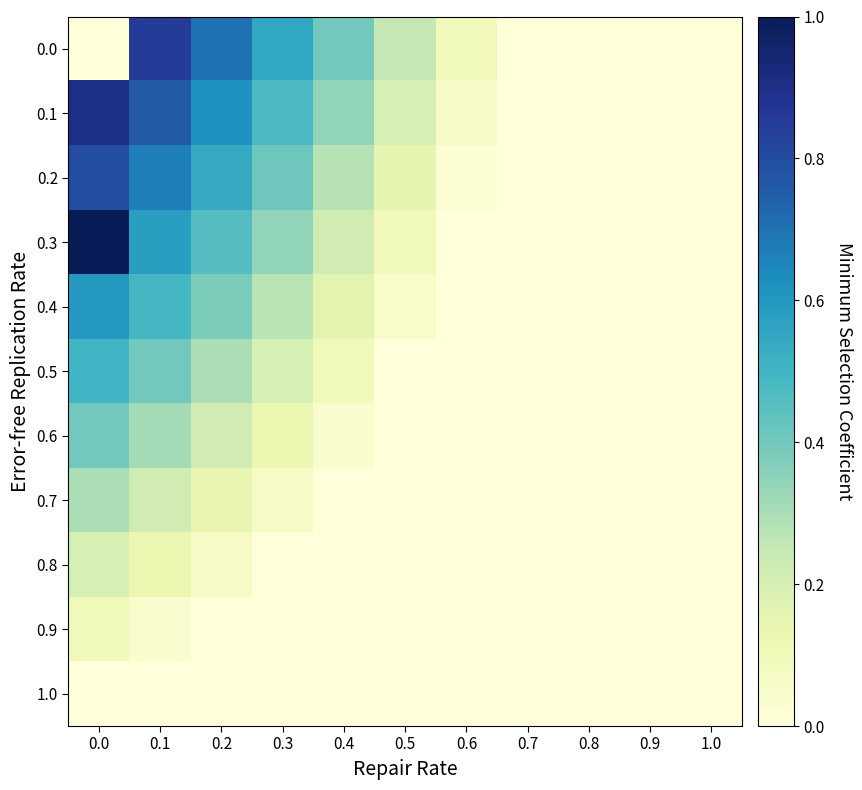

Reading right to left, list all the values displayed in this chart.

0.0: 1.0=0.0	0.9=0.0	0.8=0.0	0.7=0.0	0.6=0.1	0.5=0.2	0.4=0.4	0.3=0.6	0.2=0.7	0.1=0.8	0.0=0.0
0.1: 1.0=0.0	0.9=0.0	0.8=0.0	0.7=0.0	0.6=0.1	0.5=0.2	0.4=0.3	0.3=0.5	0.2=0.6	0.1=0.8	0.0=0.9
0.2: 1.0=0.0	0.9=0.0	0.8=0.0	0.7=0.0	0.6=0.0	0.5=0.1	0.4=0.3	0.3=0.4	0.2=0.5	0.1=0.7	0.0=0.8
0.3: 1.0=0.0	0.9=0.0	0.8=0.0	0.7=0.0	0.6=0.0	0.5=0.1	0.4=0.2	0.3=0.3	0.2=0.5	0.1=0.6	0.0=1.0
0.4: 1.0=0.0	0.9=0.0	0.8=0.0	0.7=0.0	0.6=0.0	0.5=0.1	0.4=0.2	0.3=0.3	0.2=0.4	0.1=0.5	0.0=0.6
0.5: 1.0=0.0	0.9=0.0	0.8=0.0	0.7=0.0	0.6=0.0	0.5=0.0	0.4=0.1	0.3=0.2	0.2=0.3	0.1=0.4	0.0=0.5
0.6: 1.0=0.0	0.9=0.0	0.8=0.0	0.7=0.0	0.6=0.0	0.5=0.0	0.4=0.0	0.3=0.1	0.2=0.2	0.1=0.3	0.0=0.4
0.7: 1.0=0.0	0.9=0.0	0.8=0.0	0.7=0.0	0.6=0.0	0.5=0.0	0.4=0.0	0.3=0.1	0.2=0.1	0.1=0.2	0.0=0.3
0.8: 1.0=0.0	0.9=0.0	0.8=0.0	0.7=0.0	0.6=0.0	0.5=0.0	0.4=0.0	0.3=0.0	0.2=0.1	0.1=0.1	0.0=0.2
0.9: 1.0=0.0	0.9=0.0	0.8=0.0	0.7=0.0	0.6=0.0	0.5=0.0	0.4=0.0	0.3=0.0	0.2=0.0	0.1=0.0	0.0=0.1
1.0: 1.0=0.0	0.9=0.0	0.8=0.0	0.7=0.0	0.6=0.0	0.5=0.0	0.4=0.0	0.3=0.0	0.2=0.0	0.1=0.0	0.0=0.0